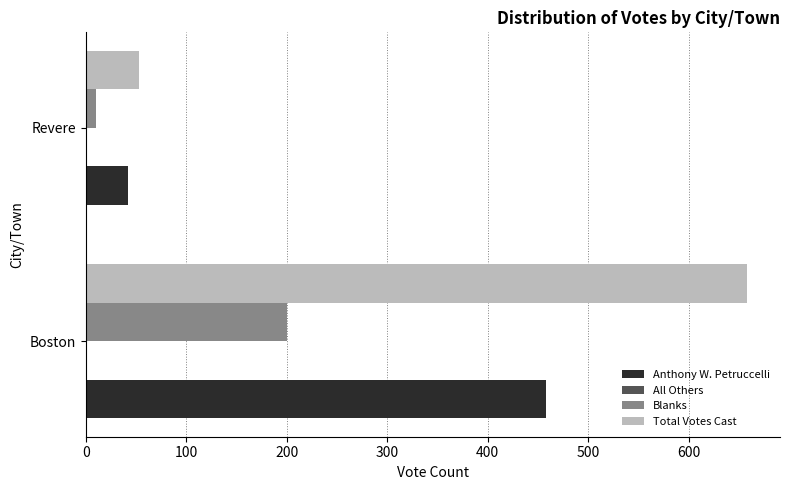

True or false: Total Votes Cast has a value of 1078 at Boston.

False